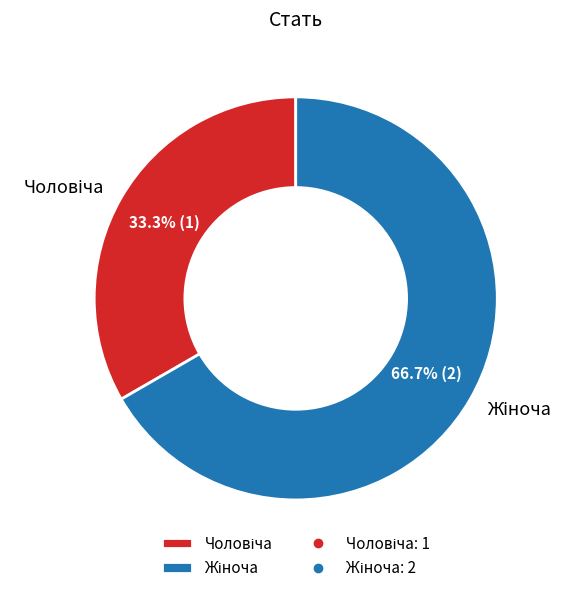

Is there a majority slice in this chart?

Yes